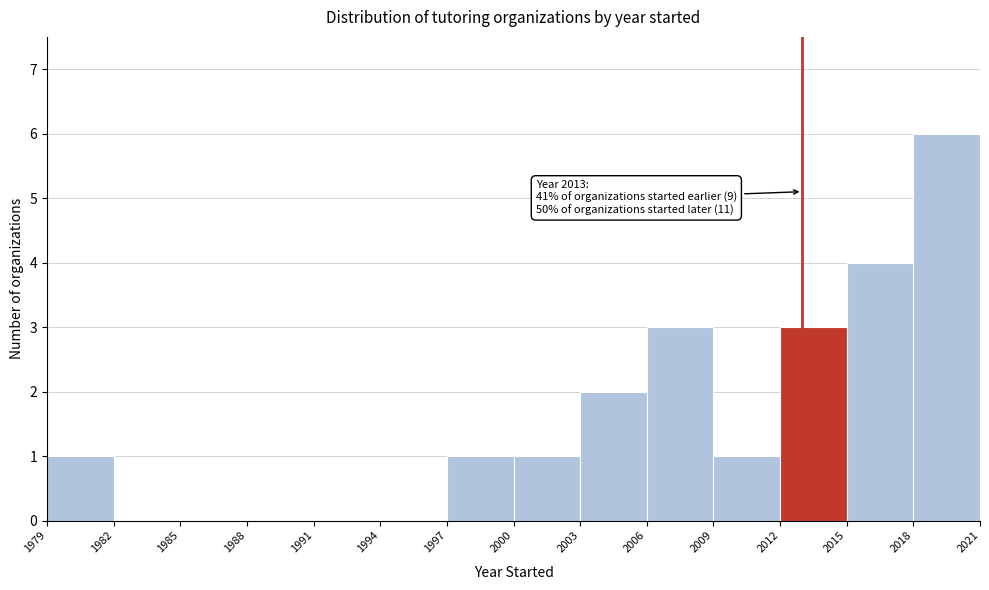

Which range on the x-axis has the tallest bar?

2018 to 2021